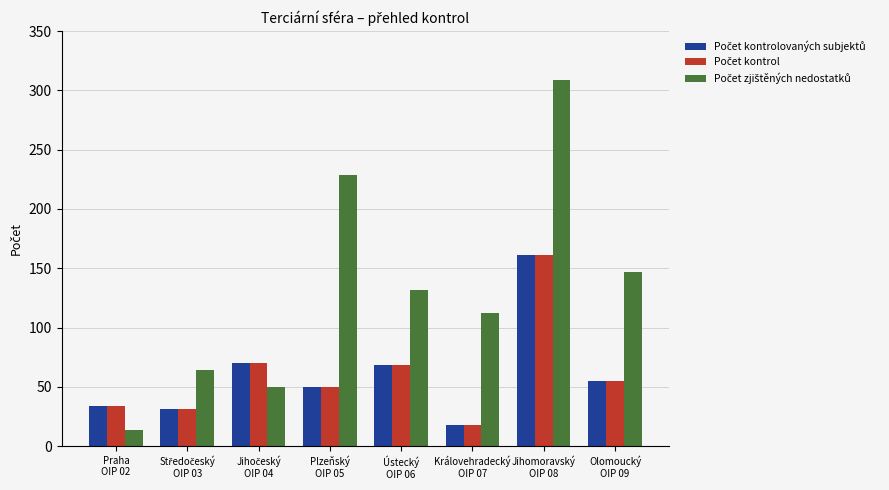

What is the smallest value displayed?

14